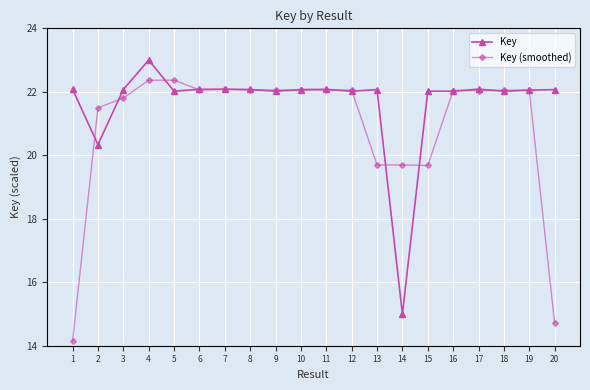

True or false: Key and Key (smoothed) cross at least once.

True